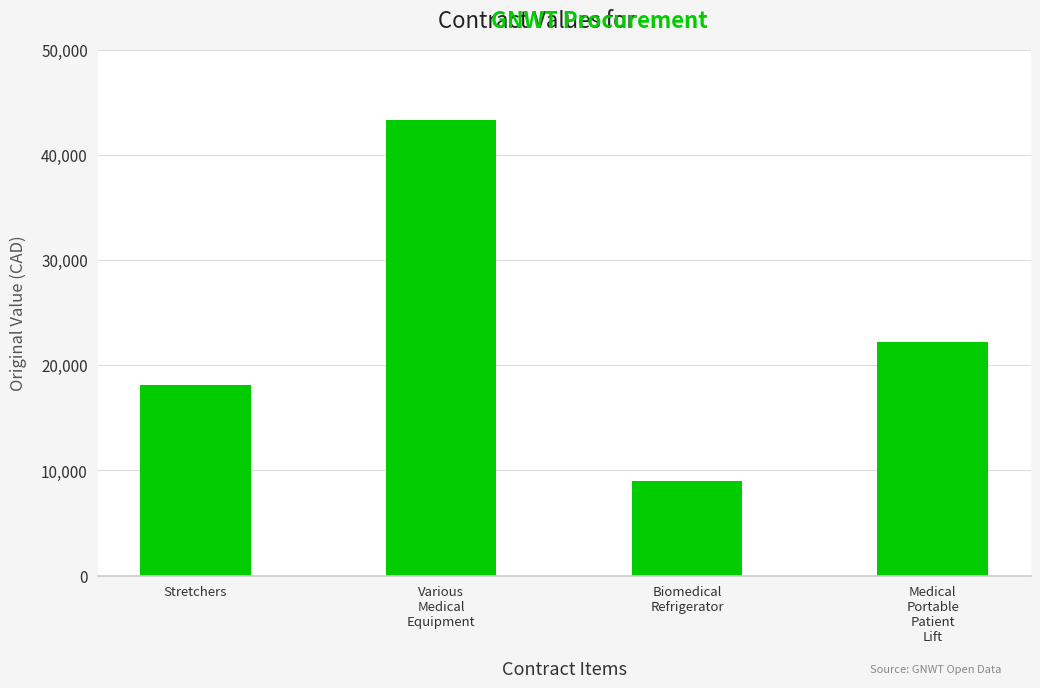

What is the label of the 1st bar from the left?

Stretchers